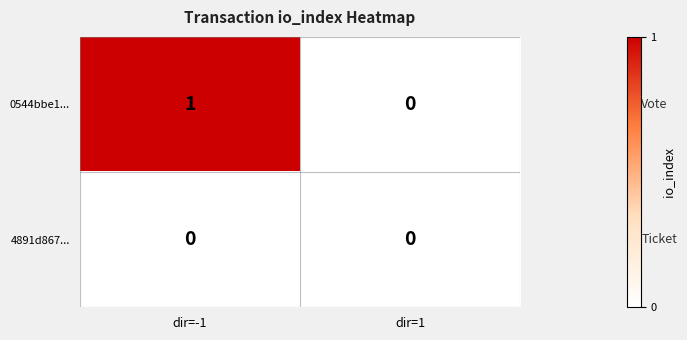

List the series in order of their peak value, highest first.

0544bbe1..., 4891d867...